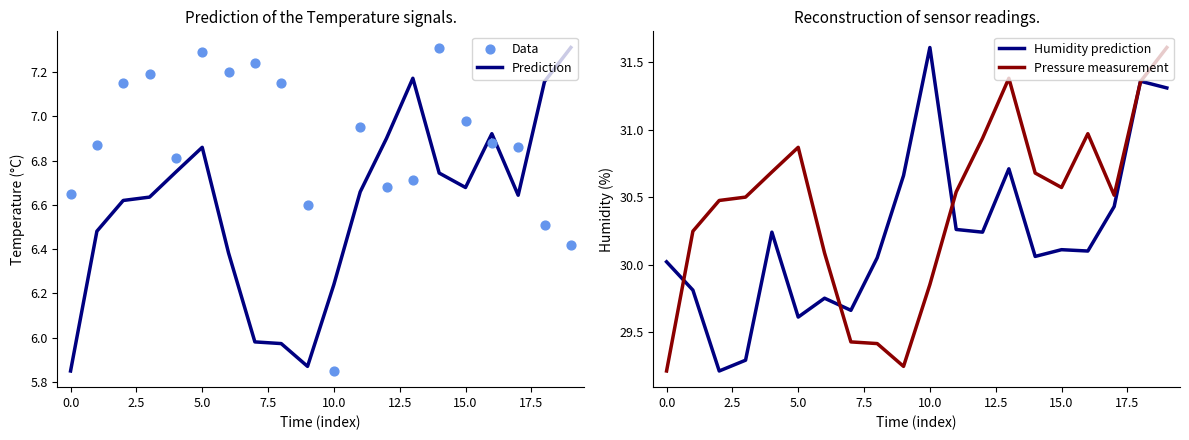

Which series has the widest spread of Y values?

Humidity prediction